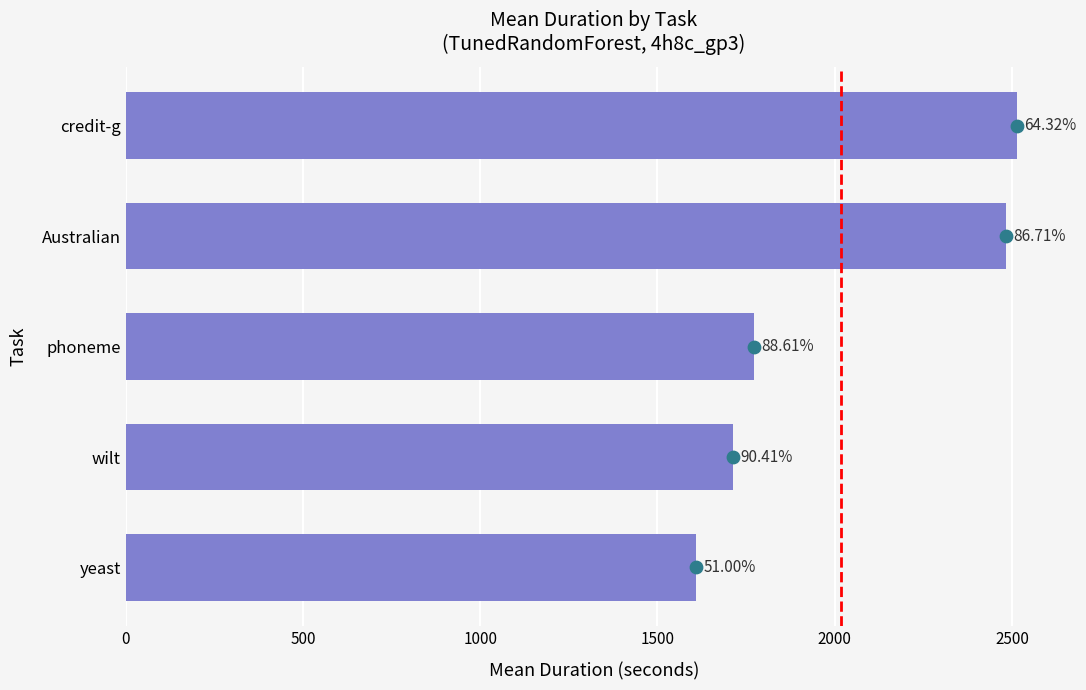

Which has a higher value, phoneme or Australian?

Australian